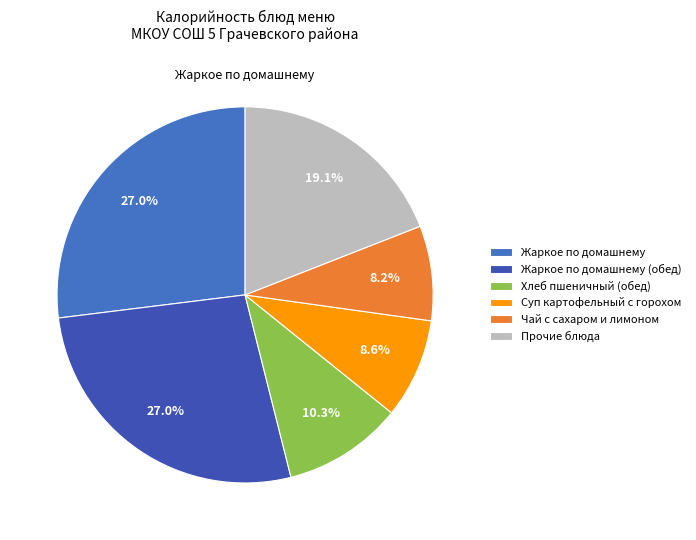

How many segments does this pie chart have?

6